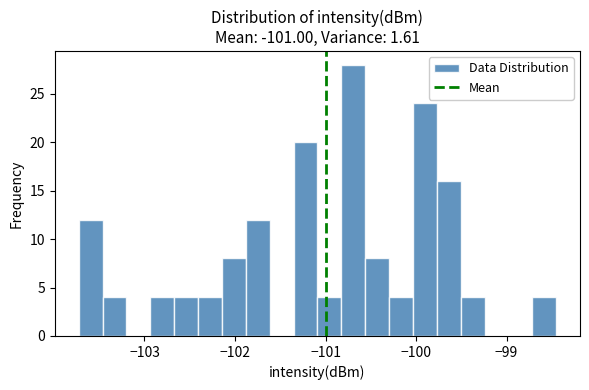

Around what value on the x-axis is the tallest bar? Give the approximate position of its centre, as read against the axis.

-100.7